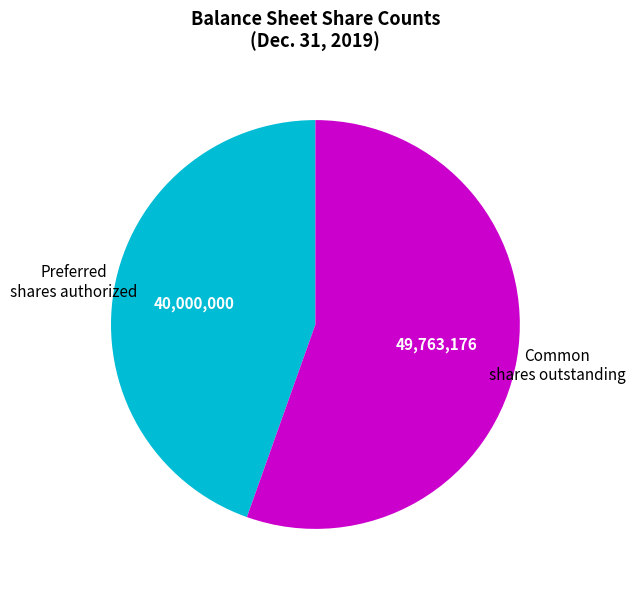

Is there a majority slice in this chart?

Yes